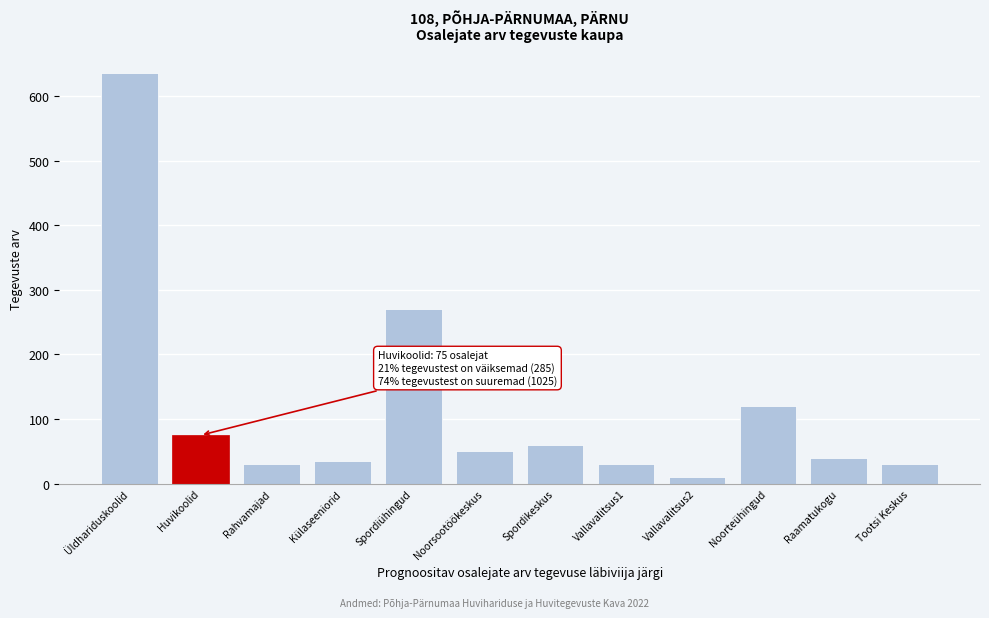

Reading left to right, transcribe all the data shown in this chart.

635	75	30	35	270	50	60	30	10	120	40	30